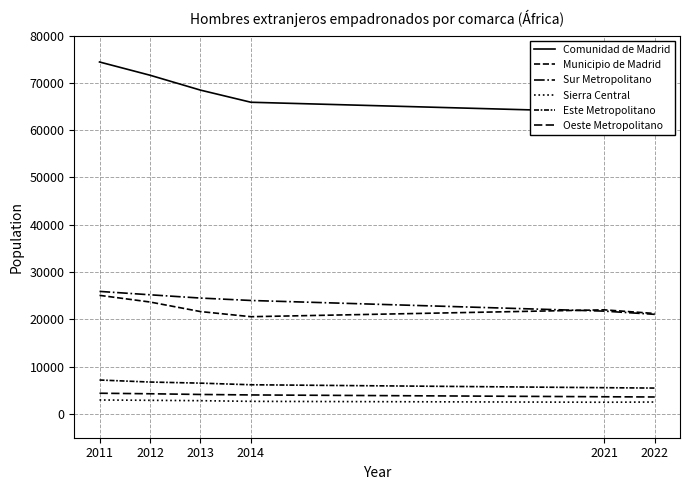

The value of Este Metropolitano at 2012 is 8923. True or false?

False